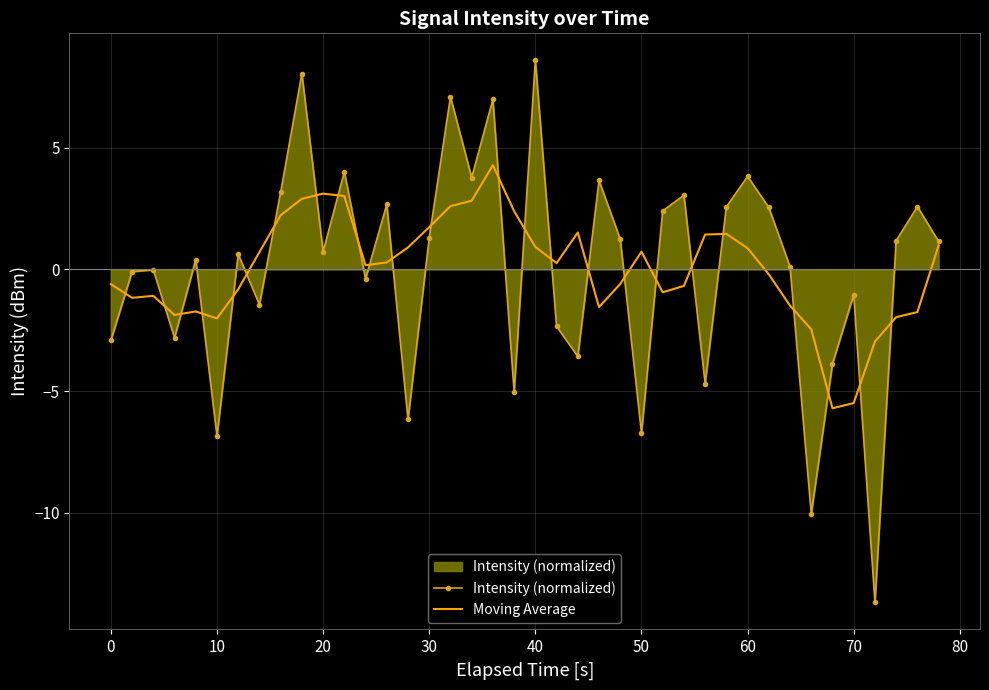

List the series in order of their peak value, highest first.

Intensity (normalized), Moving Average